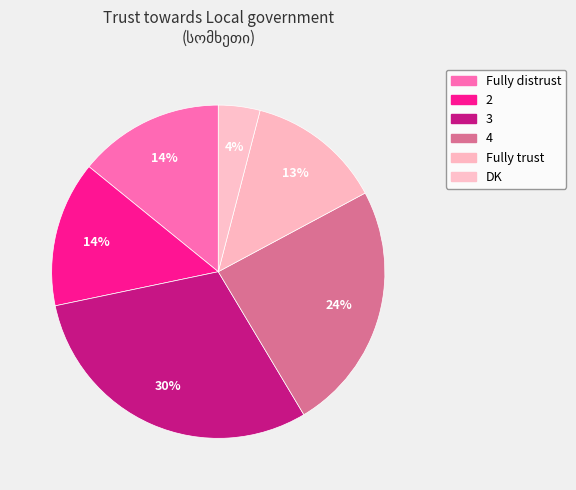

What percentage do DK and 3 together represent?

34.3%